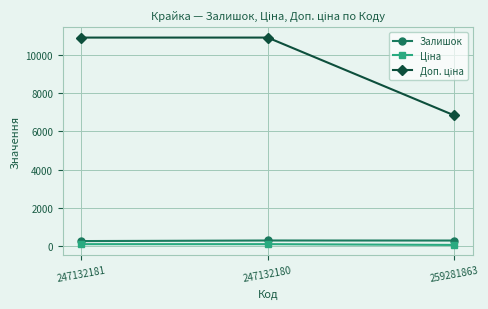

At how many categories does at least one series exceed 3153?

3